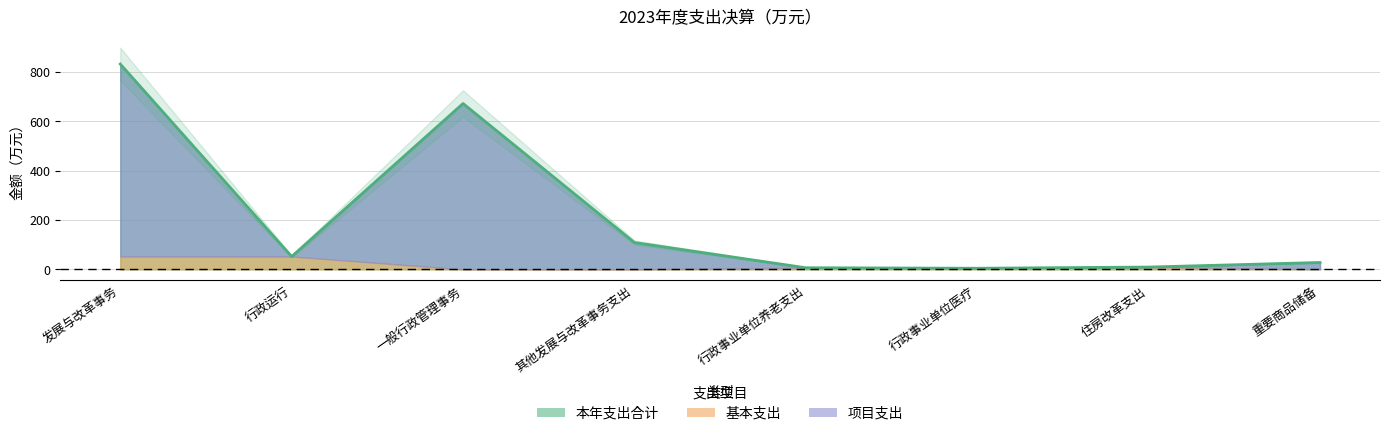

True or false: 本年支出合计 and 项目支出 cross at least once.

False